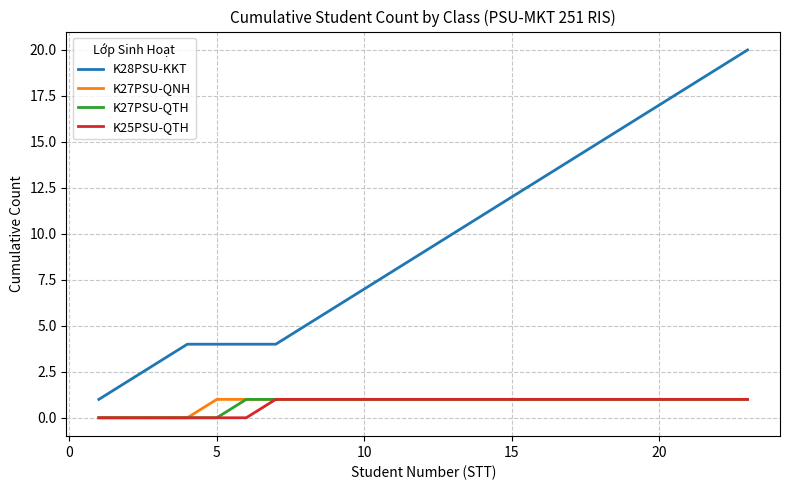

What is the maximum value shown in the chart?

20